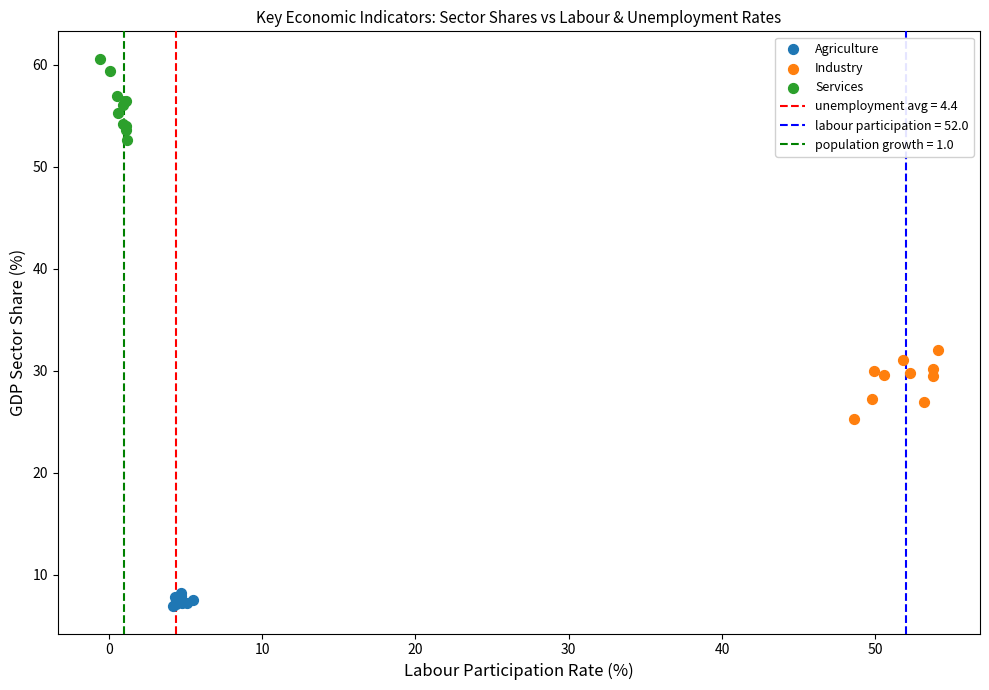

Which series reaches the maximum Y coordinate?

Services